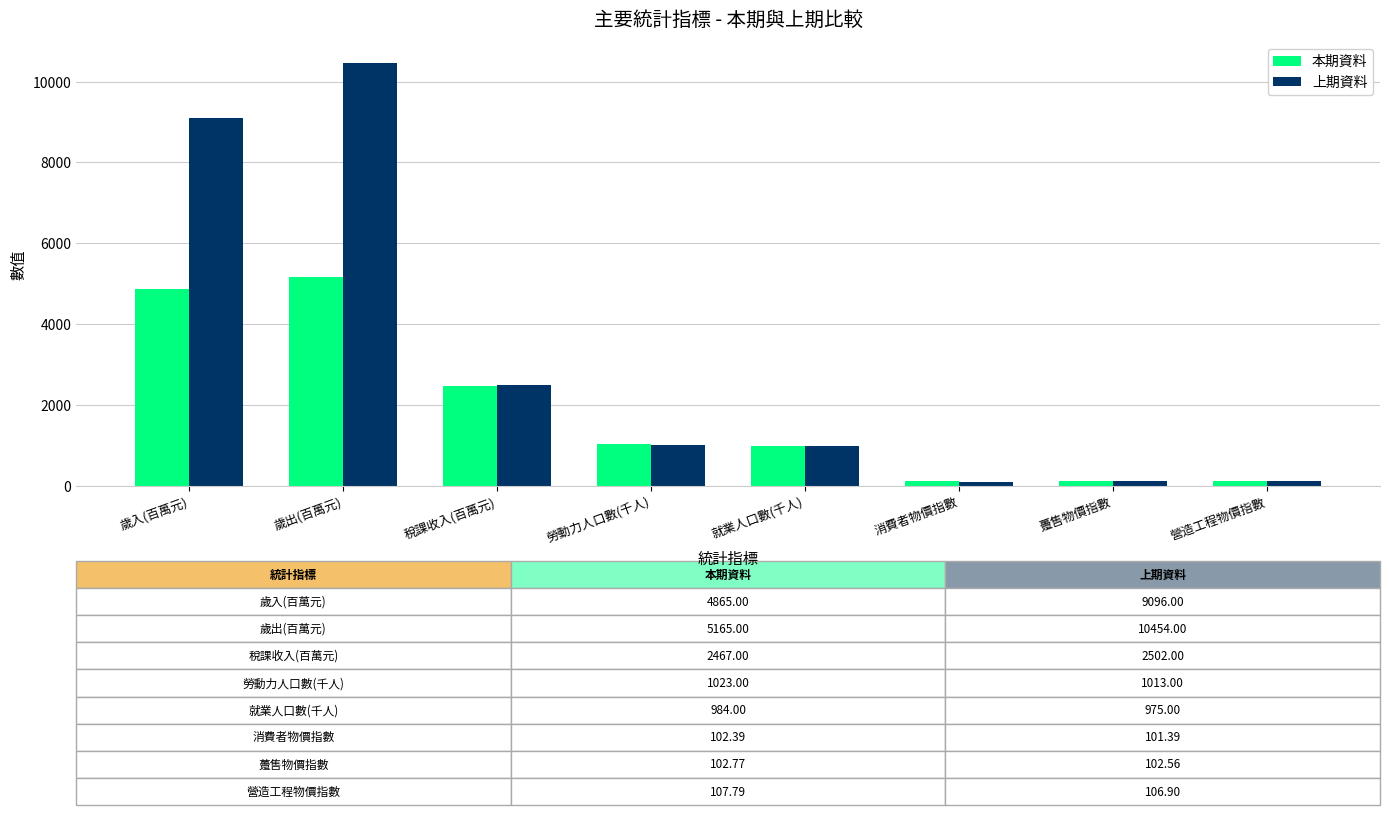

The value of 本期資料 at 歲出(百萬元) is 5165.0. True or false?

True